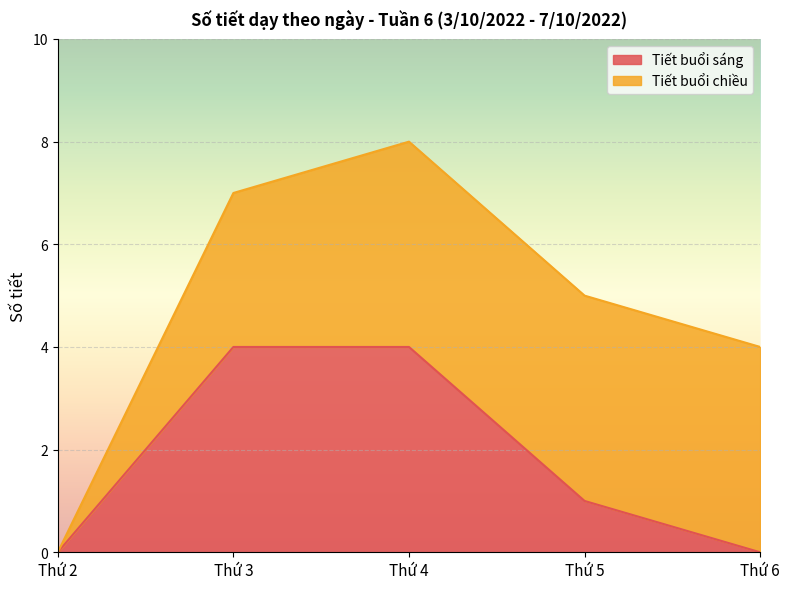

How many values are between 0 and 4?

5